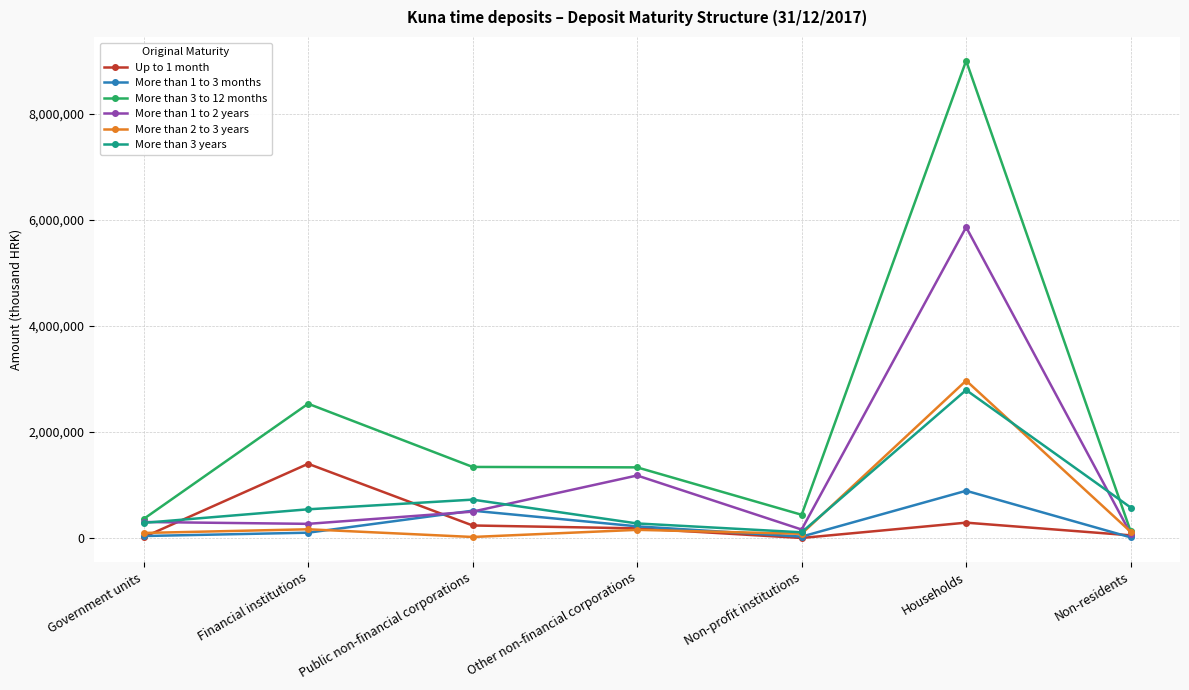

What is the difference between the Up to 1 month values at Other non-financial corporations and Households?

107469